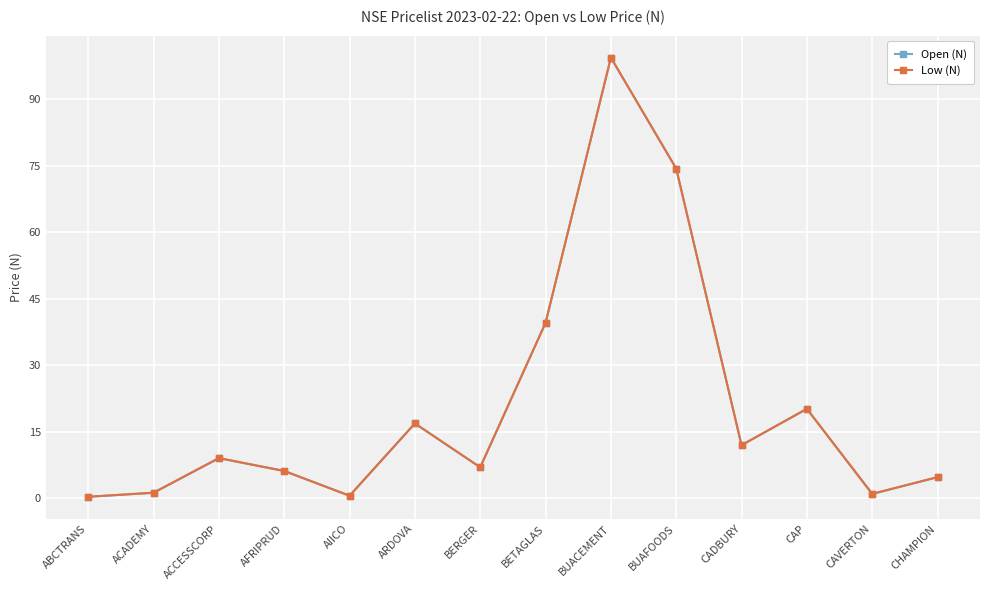

The value of Low (N) at BERGER is 7.0. True or false?

True